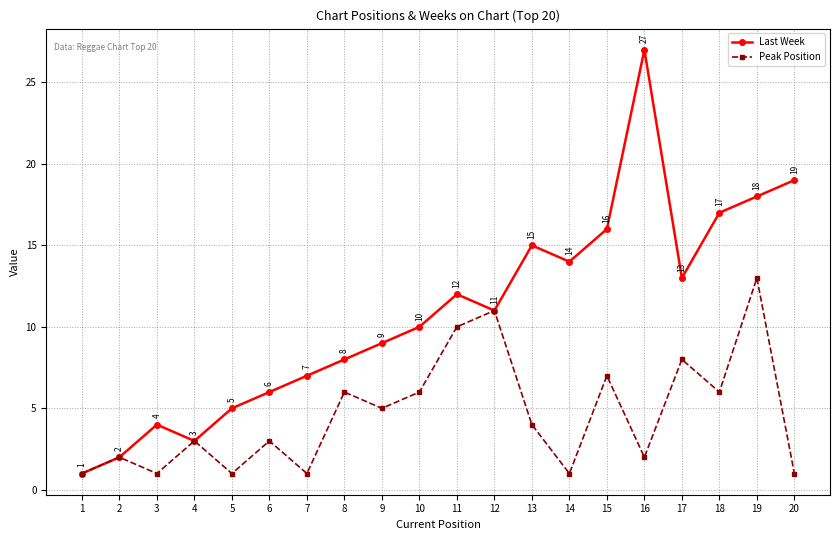

List the series in order of their peak value, lowest first.

Peak Position, Last Week